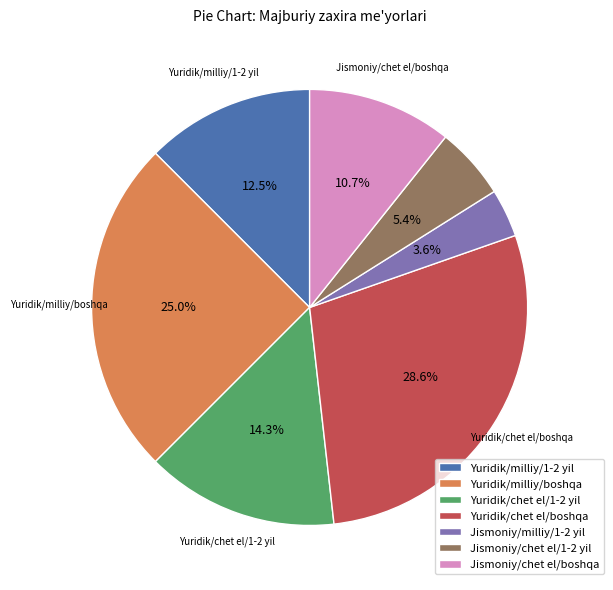

What is the ratio of the value at Yuridik/chet el/1-2 yil to the value at Jismoniy/chet el/boshqa?

1.3